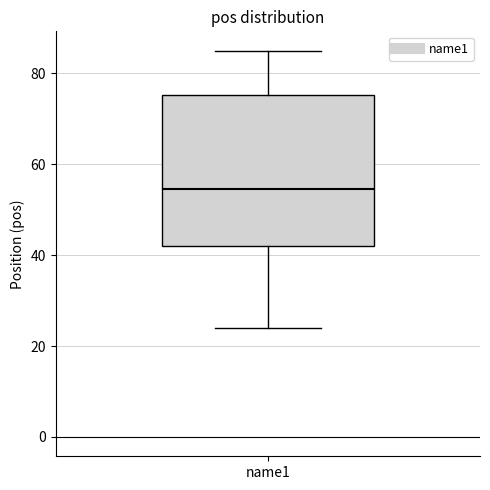

Read this box plot against the y-axis: the position of the median line, the range covered by the box, and the ends of both whiskers. The values are not printed on the chart, so give them approximately, as read against the axis.

median 54, box 42 to 76, whiskers 24 to 86